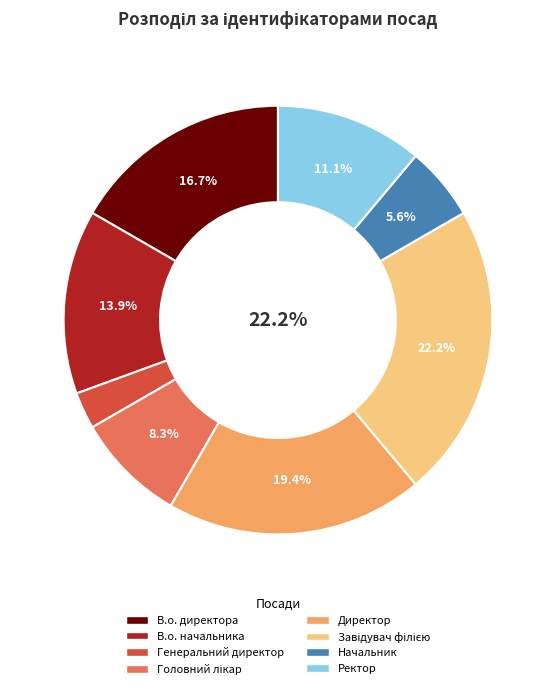

Does Начальник account for over 50% of the chart?

No